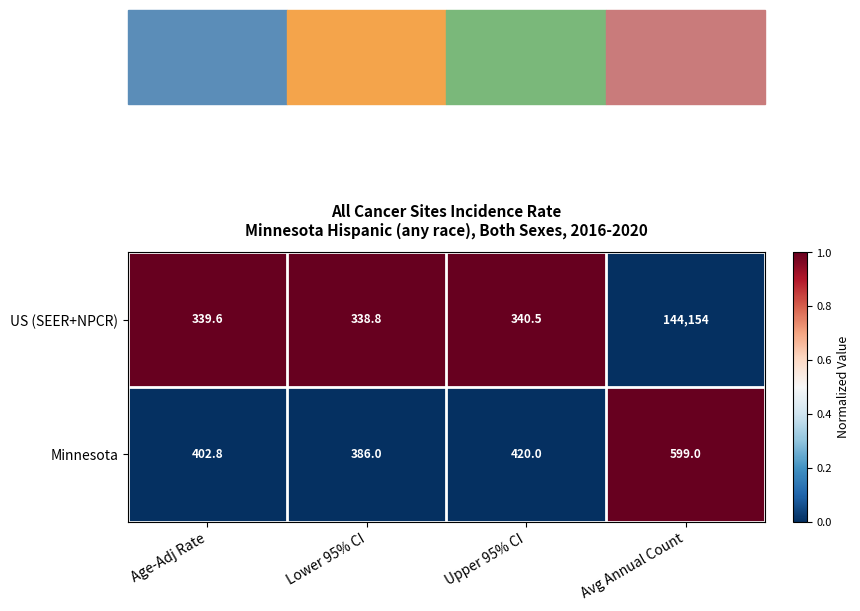

Which category has the highest value across all series?

Avg Annual Count